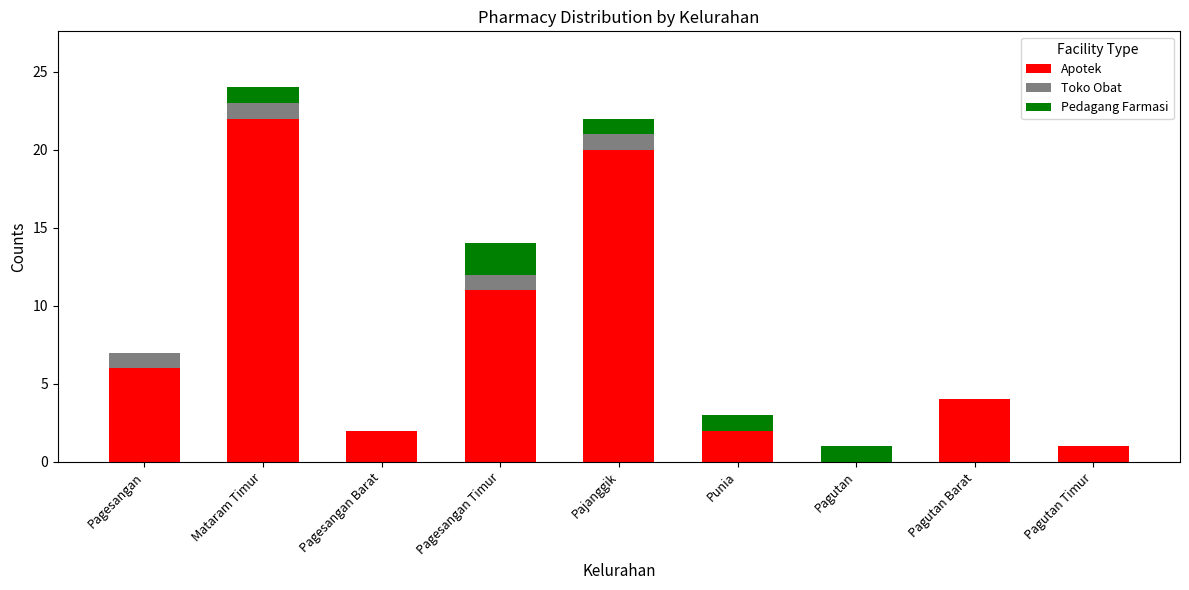

Reading right to left, what are the values for Apotek?

Pagutan Timur=1	Pagutan Barat=4	Pagutan=0	Punia=2	Pajanggik=20	Pagesangan Timur=11	Pagesangan Barat=2	Mataram Timur=22	Pagesangan=6